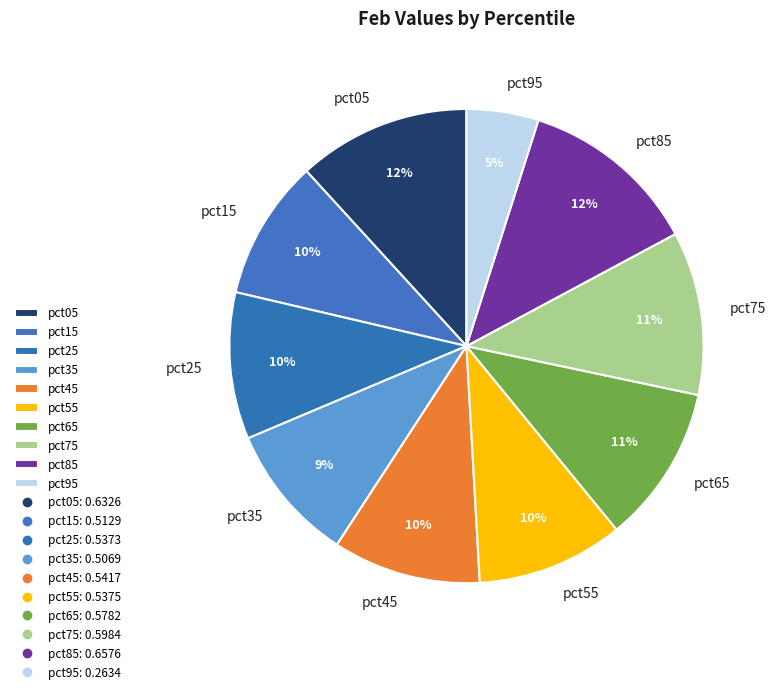

Which category has the smallest portion of the pie?

pct95